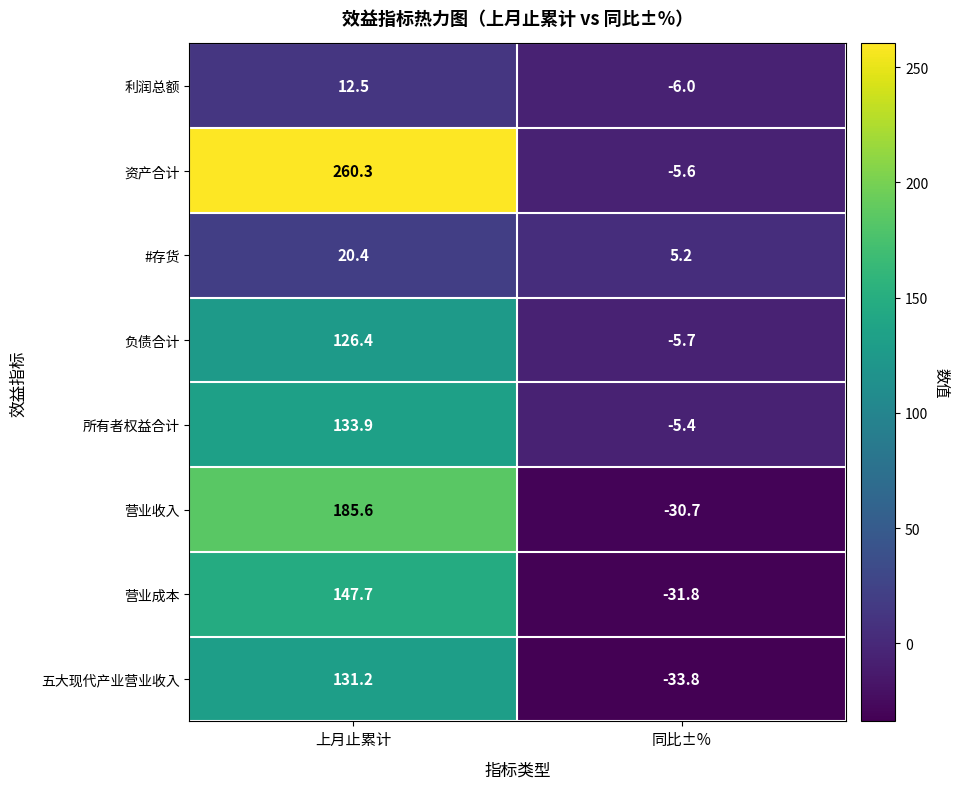

List the series in order of their peak value, lowest first.

利润总额, #存货, 负债合计, 五大现代产业营业收入, 所有者权益合计, 营业成本, 营业收入, 资产合计